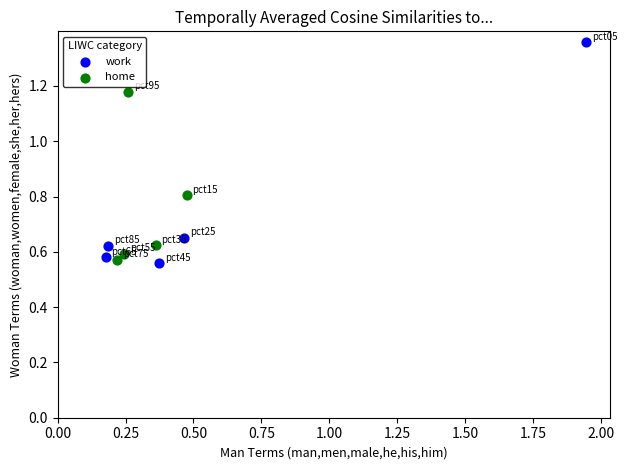

Which series has the widest spread of Y values?

work